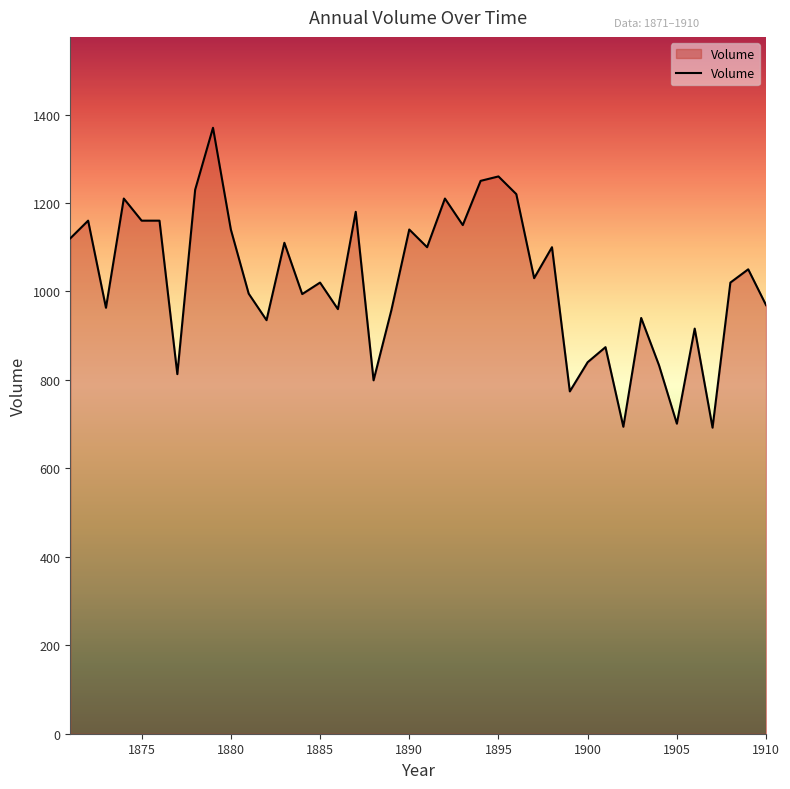

What is the smallest value displayed?

692